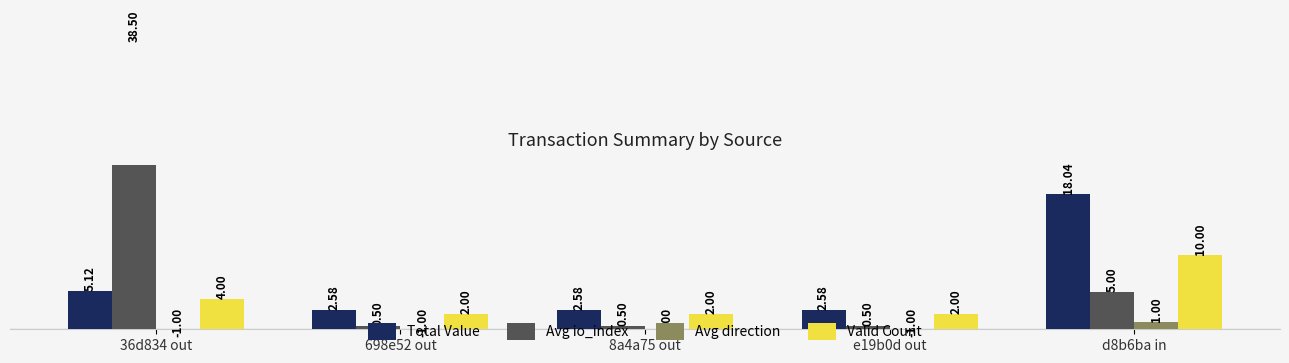

Does the chart contain any negative values?

Yes